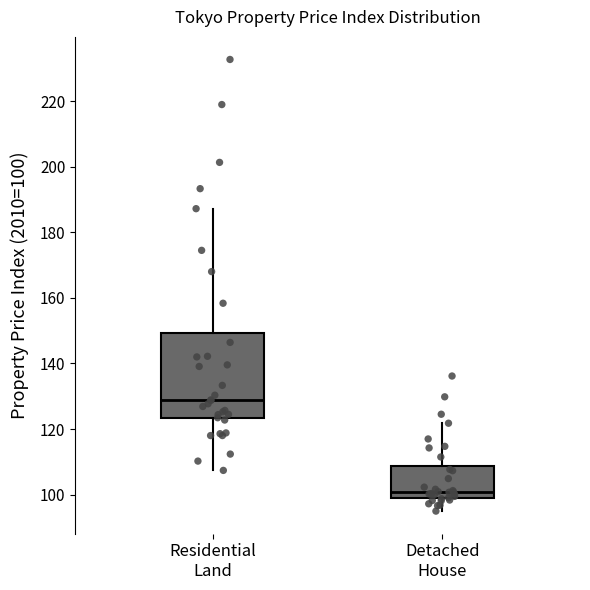

Reading left to right, read every box against the y-axis: the position of its median line, the range the box covers, and the ends of its whiskers. The values are not printed on the chart, so give them approximately, as read against the axis.

Residential Land: median 128, box 124 to 150, whiskers 108 to 188
Detached House: median 100, box 98 to 108, whiskers 94 to 122